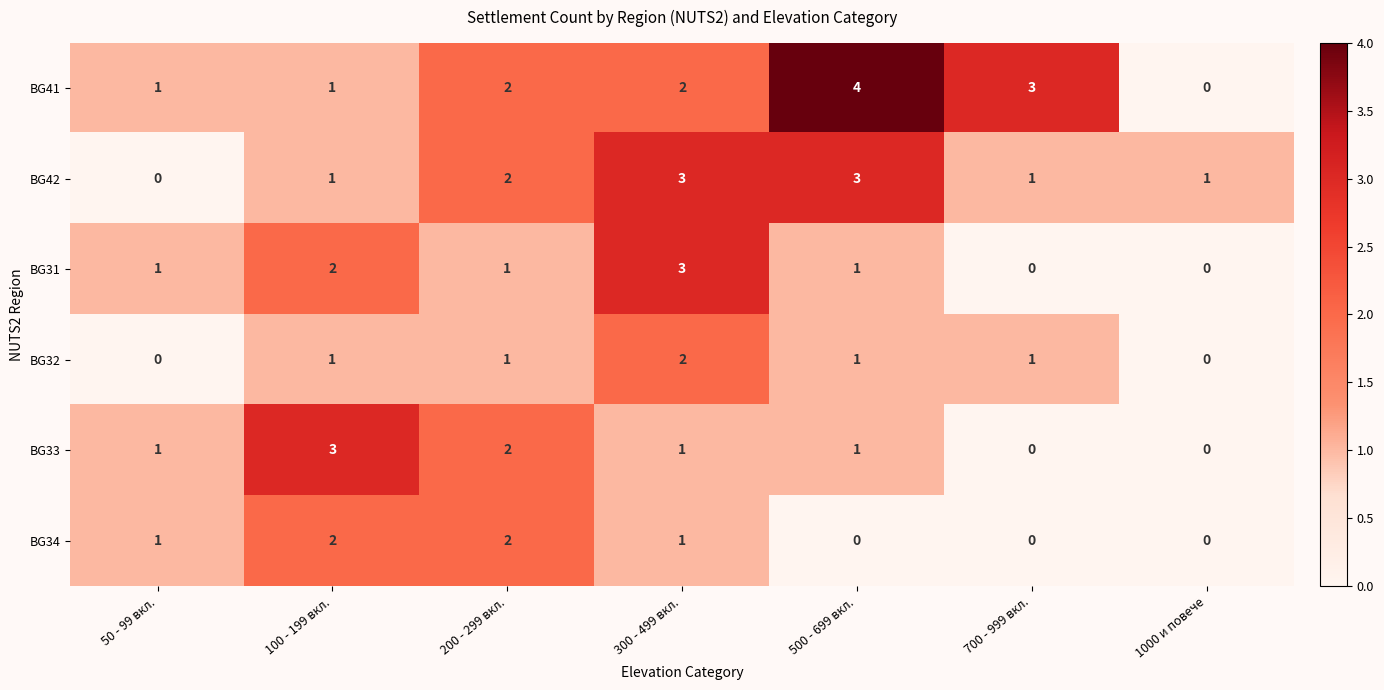

How many BG34 values are between 0 and 2?

7